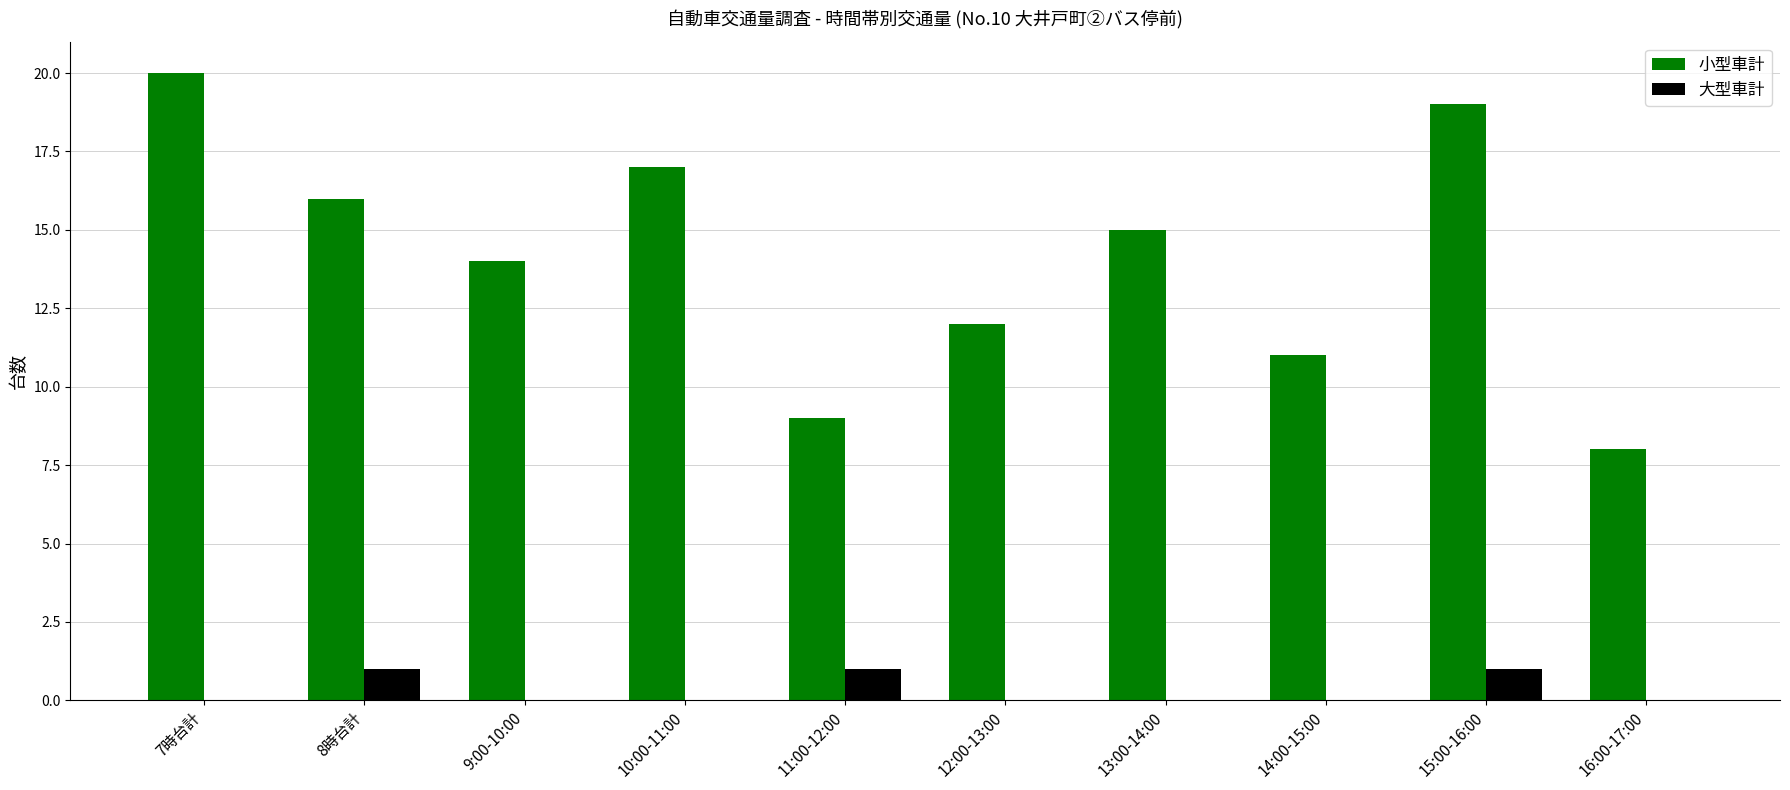

Are the bars grouped side by side (vs. stacked)?

Yes